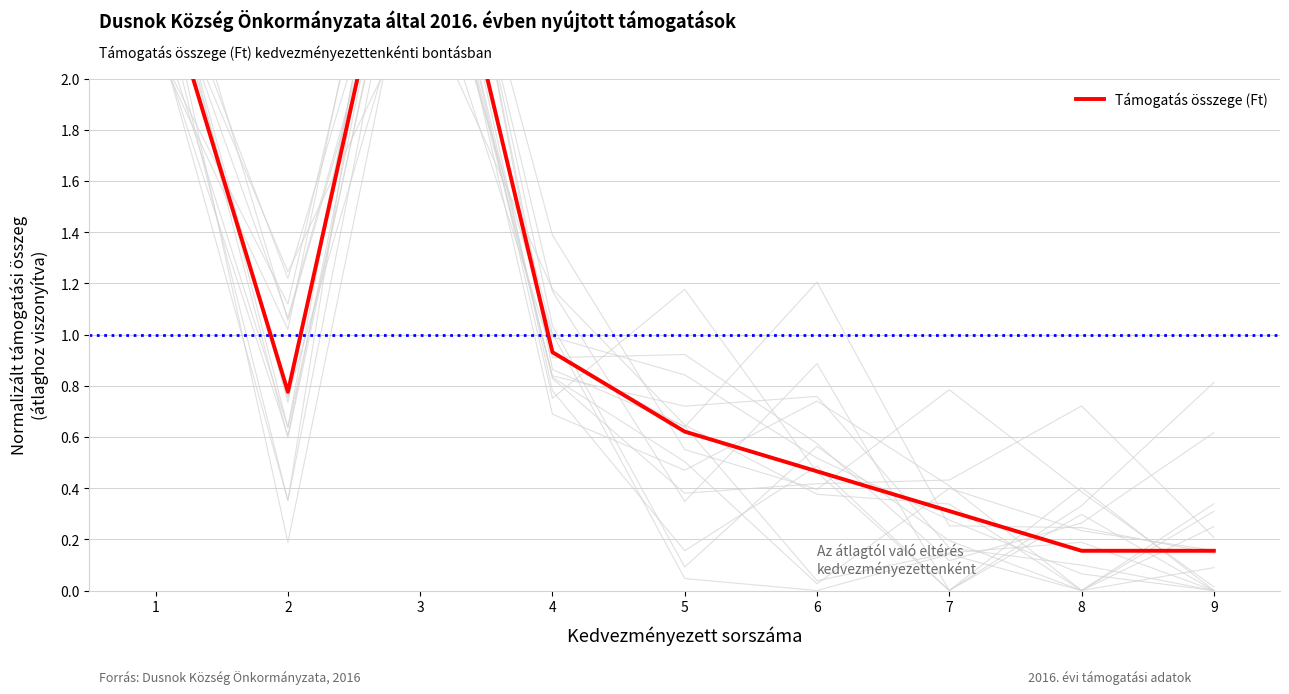

Reading left to right, transcribe all the data shown in this chart.

2.5	0.8	3.1	0.9	0.6	0.5	0.3	0.2	0.2